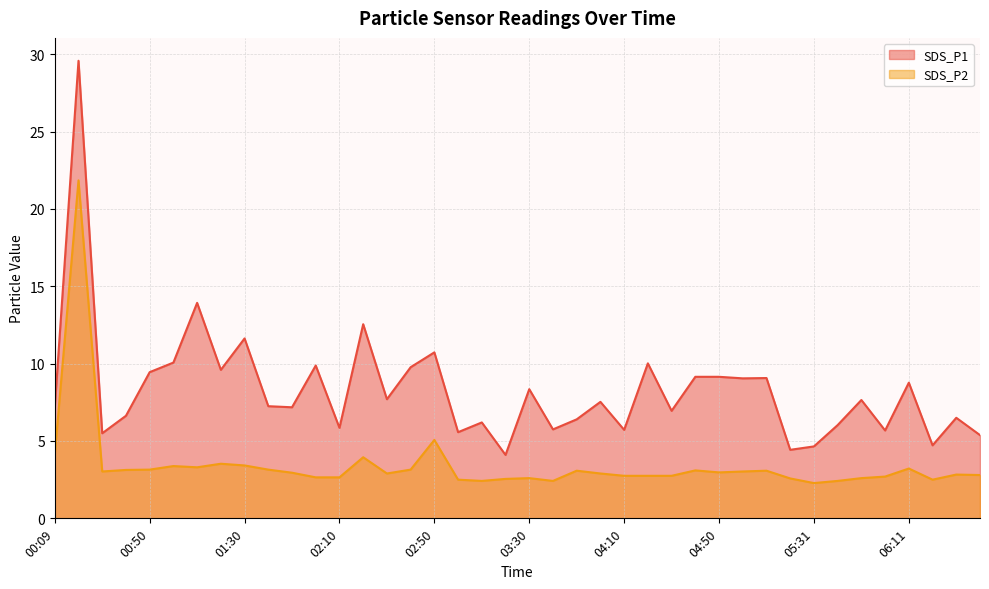

Reading left to right, list all the values displayed in this chart.

SDS_P1: 00:09=7.2	00:19=29.6	00:30=5.5	00:40=6.6	00:50=9.4	01:00=10.1	01:10=13.9	01:20=9.6	01:30=11.6	01:40=7.2	01:50=7.2	02:00=9.9	02:10=5.8	02:20=12.6	02:30=7.7	02:40=9.8	02:50=10.7	03:00=5.6	03:10=6.2	03:20=4.1	03:30=8.3	03:40=5.8	03:50=6.4	04:00=7.5	04:10=5.7	04:20=10.0	04:30=7.0	04:40=9.2	04:50=9.2	05:00=9.1	05:10=9.1	05:21=4.4	05:31=4.7	05:41=6.0	05:51=7.7	06:01=5.7	06:11=8.8	06:21=4.7	06:31=6.5	06:41=5.4
SDS_P2: 00:09=4.1	00:19=21.9	00:30=3.0	00:40=3.1	00:50=3.1	01:00=3.4	01:10=3.3	01:20=3.5	01:30=3.4	01:40=3.1	01:50=3.0	02:00=2.6	02:10=2.6	02:20=4.0	02:30=2.9	02:40=3.1	02:50=5.1	03:00=2.5	03:10=2.4	03:20=2.5	03:30=2.6	03:40=2.4	03:50=3.1	04:00=2.9	04:10=2.8	04:20=2.8	04:30=2.8	04:40=3.1	04:50=3.0	05:00=3.0	05:10=3.1	05:21=2.6	05:31=2.3	05:41=2.4	05:51=2.6	06:01=2.7	06:11=3.2	06:21=2.5	06:31=2.8	06:41=2.8